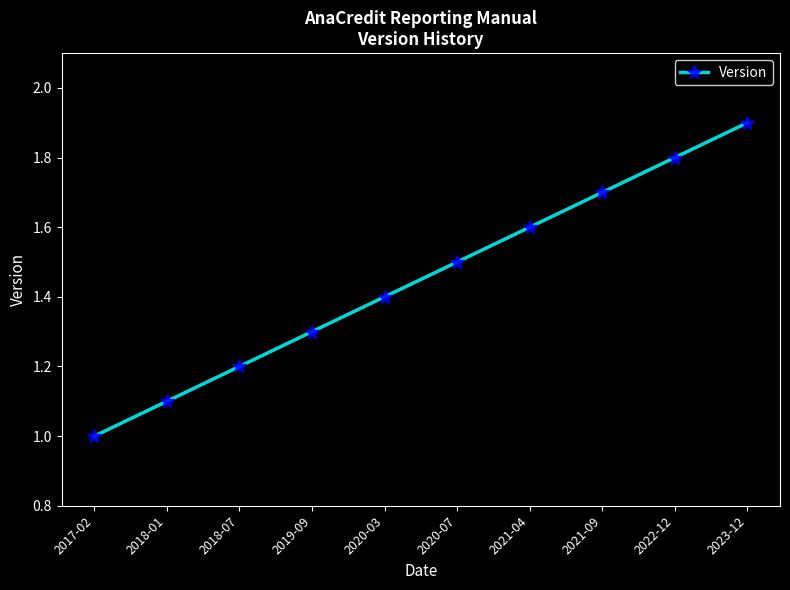

What is the greatest value displayed?

1.9